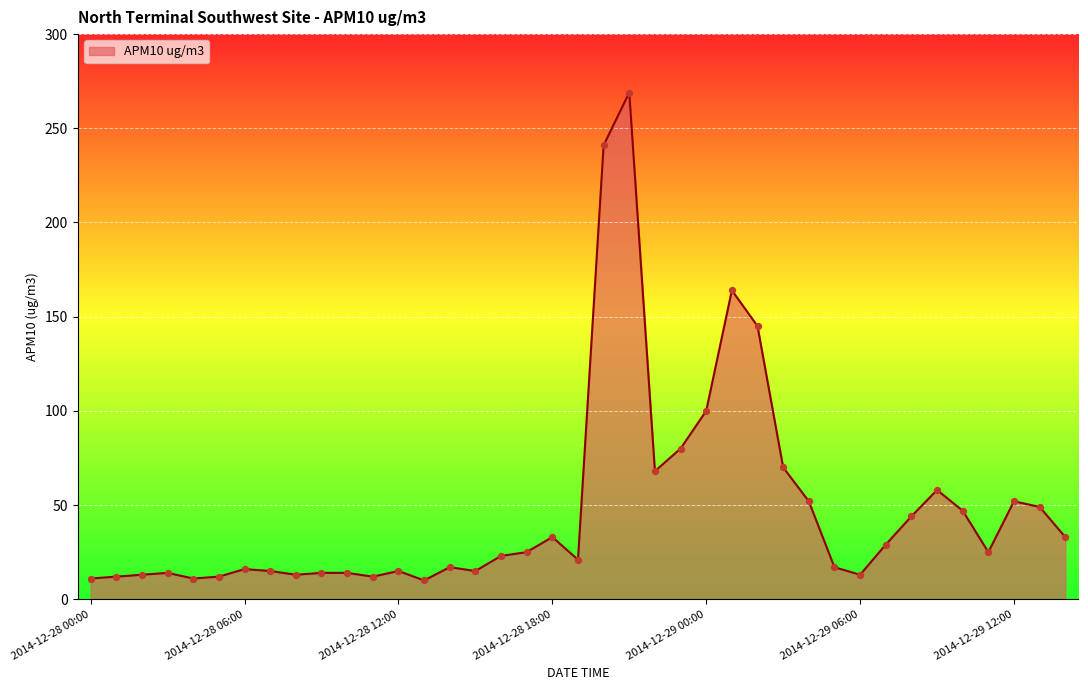

What is the maximum value shown in the chart?

269